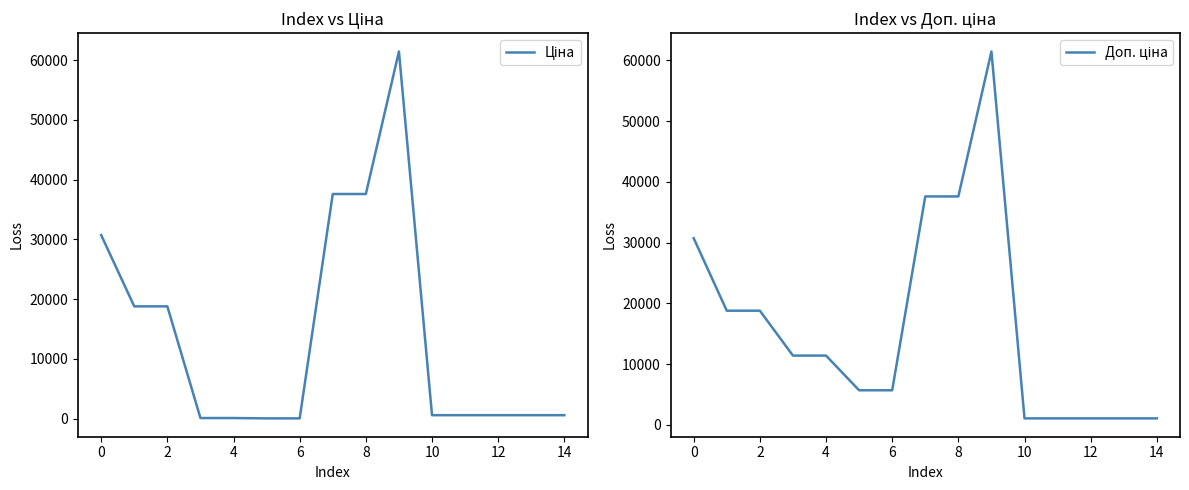

What is the sum of all Ціна values?

208224.1